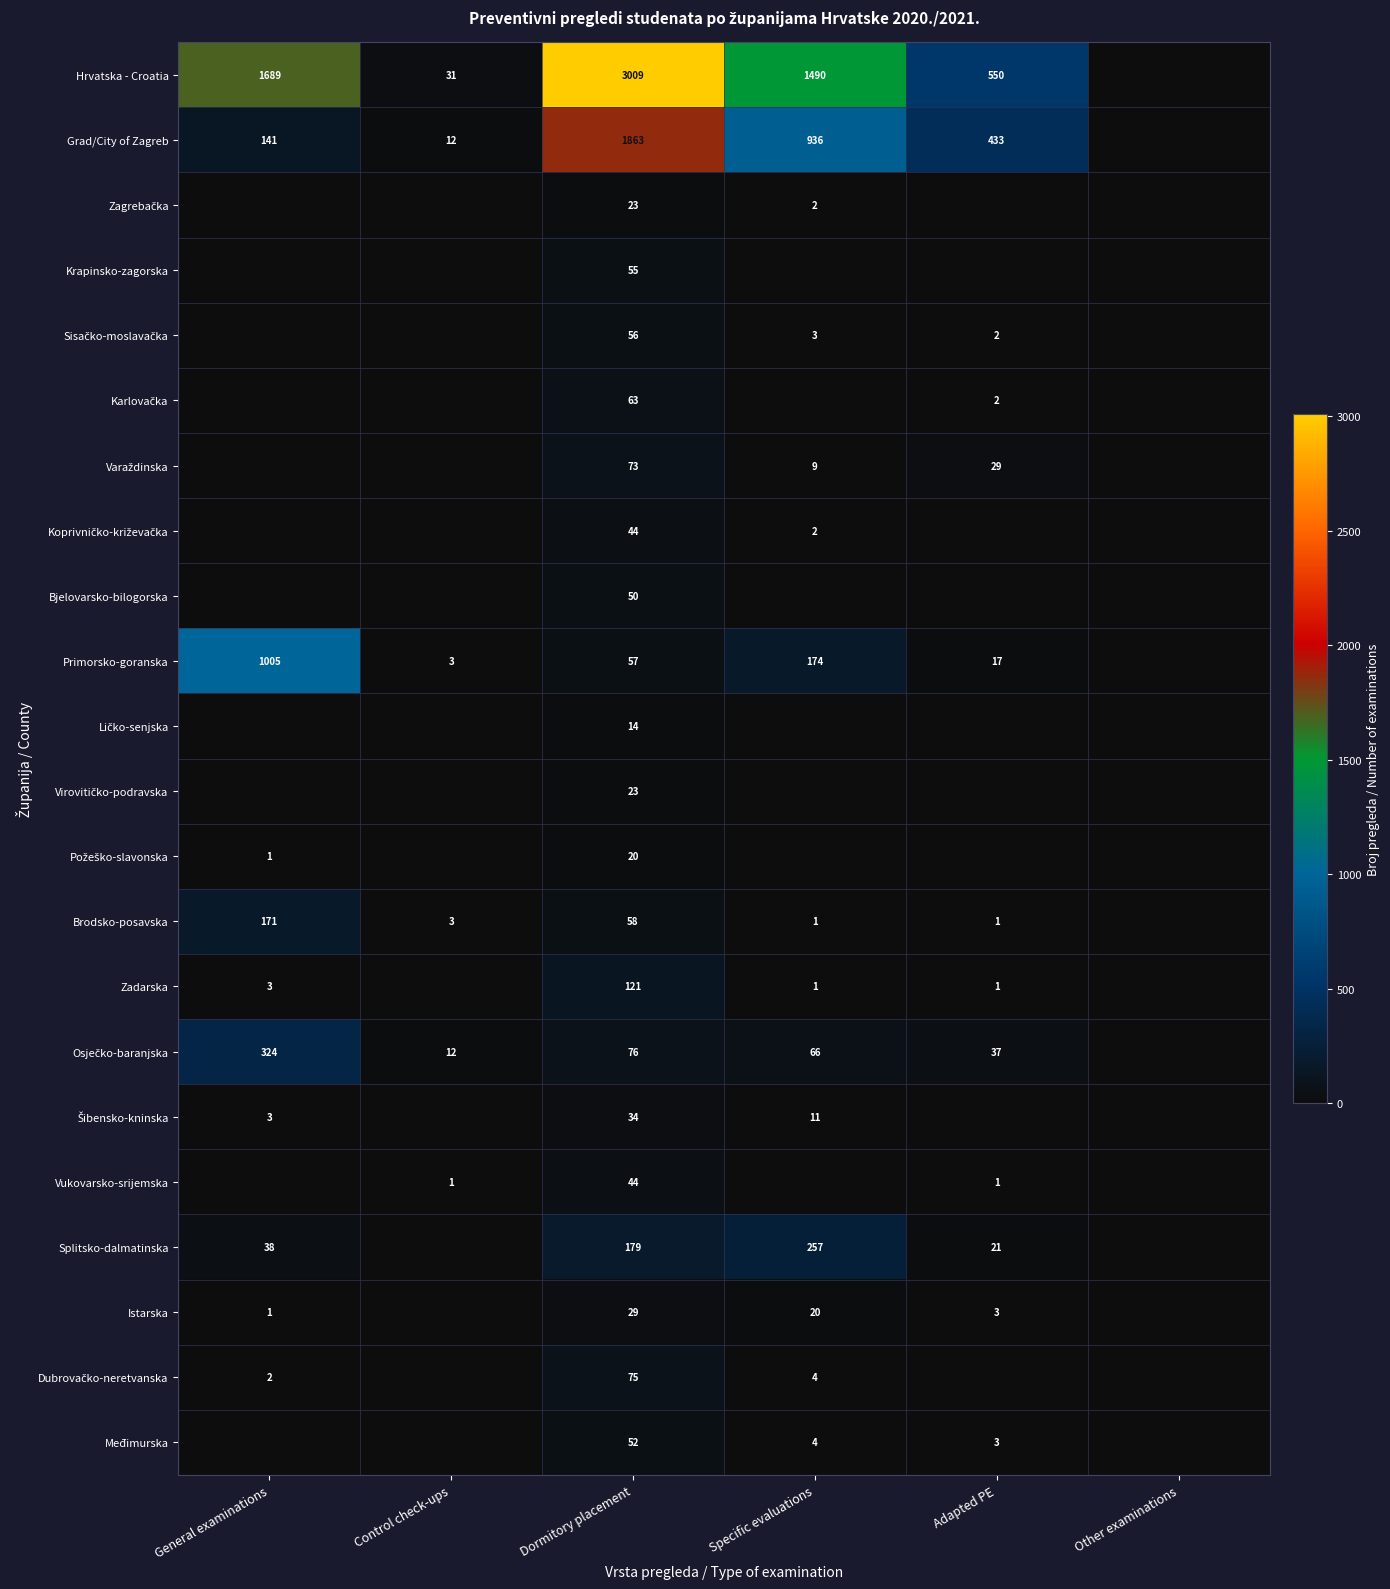

The value of Zadarska at Dormitory placement is 35. True or false?

False